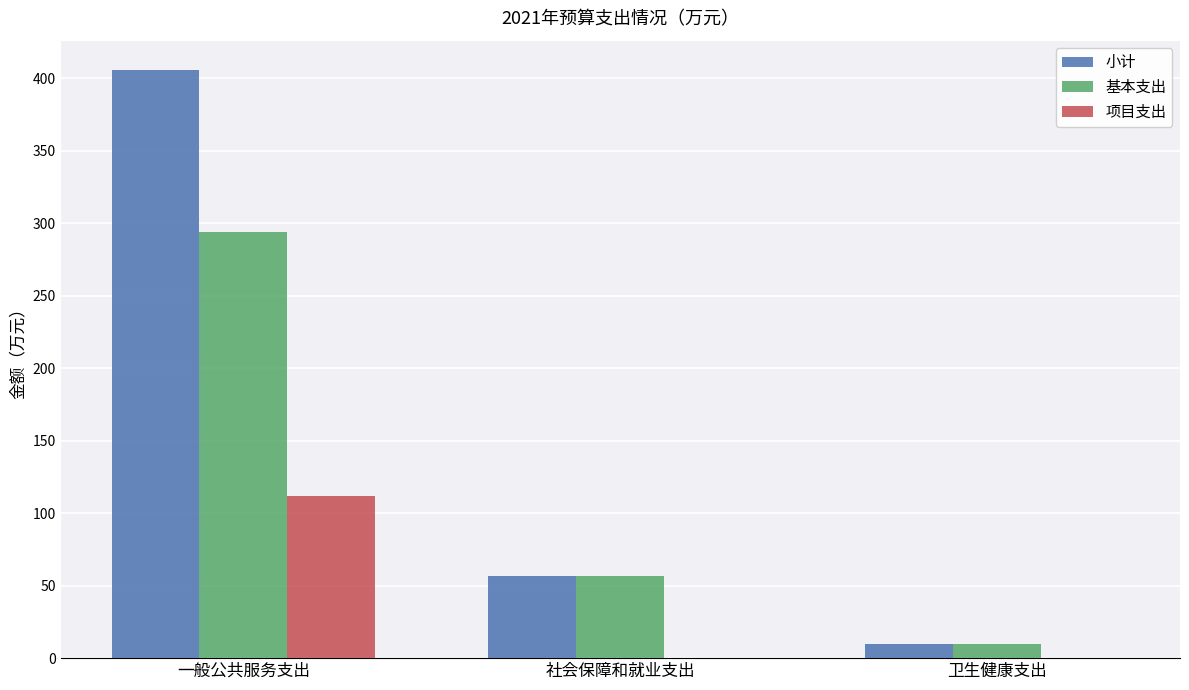

What is the total value across all series at 社会保障和就业支出?

113.5